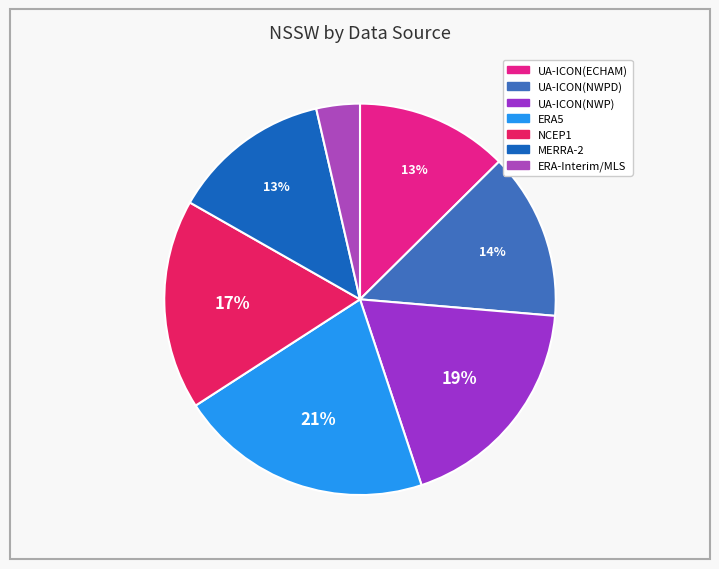

What percentage do UA-ICON(ECHAM) and NCEP1 together represent?

29.9%